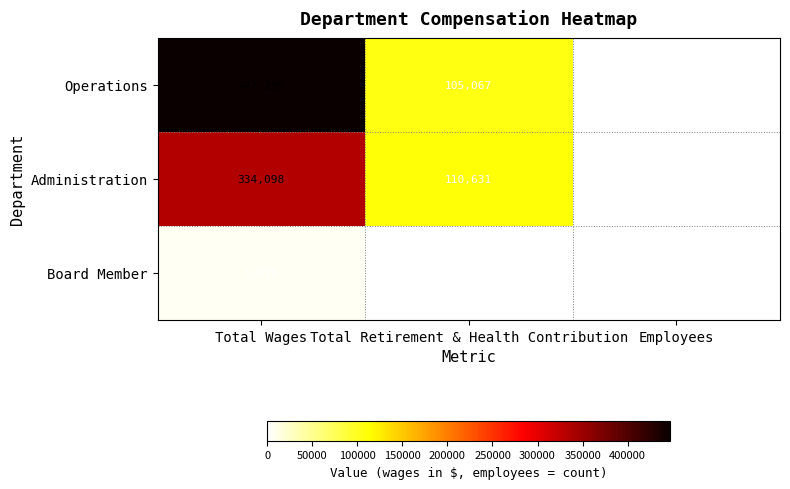

What is the sum of all Operations values?

552370